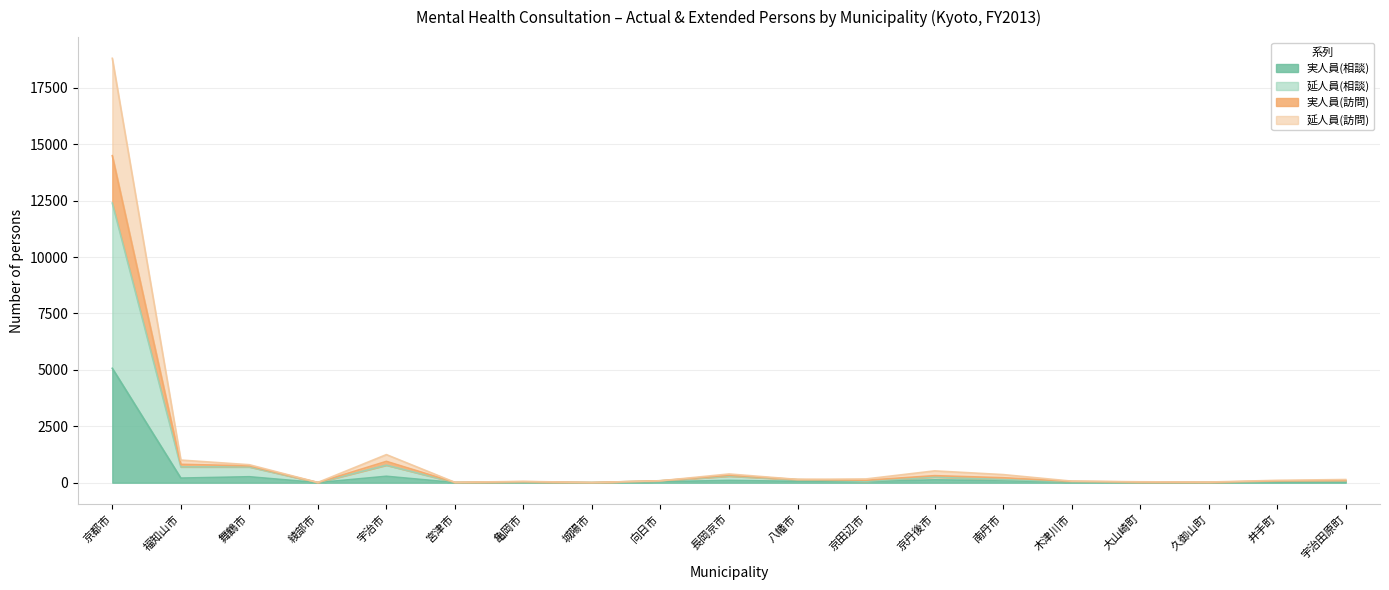

Which series changed the most between 八幡市 and 大山崎町?

延人員(訪問)